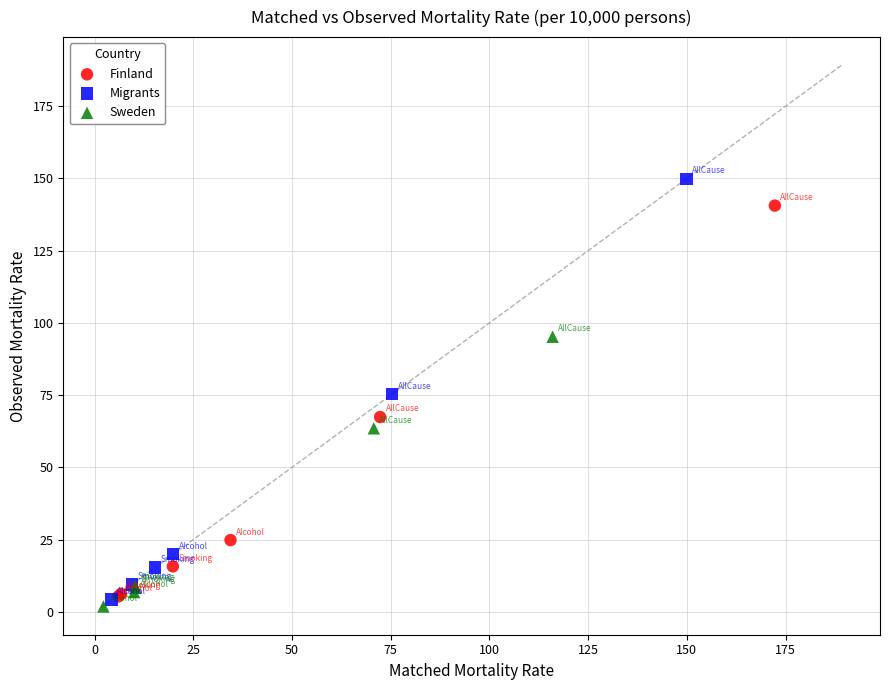

Which series has the largest Y range (max minus min)?

Migrants